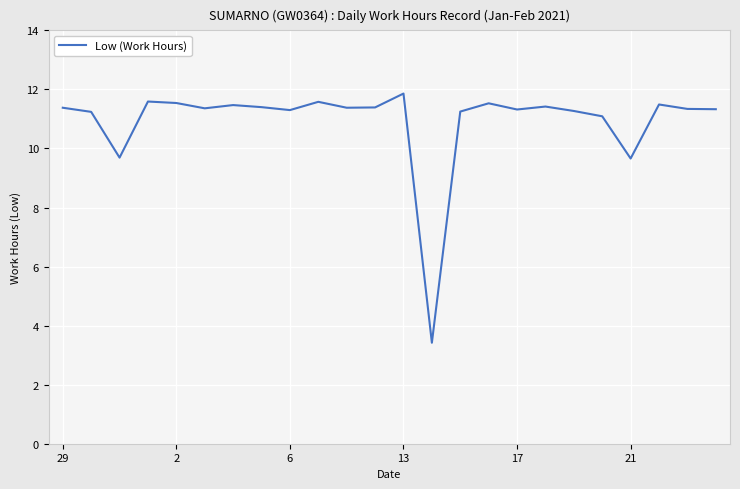

What is the greatest value displayed?

11.9